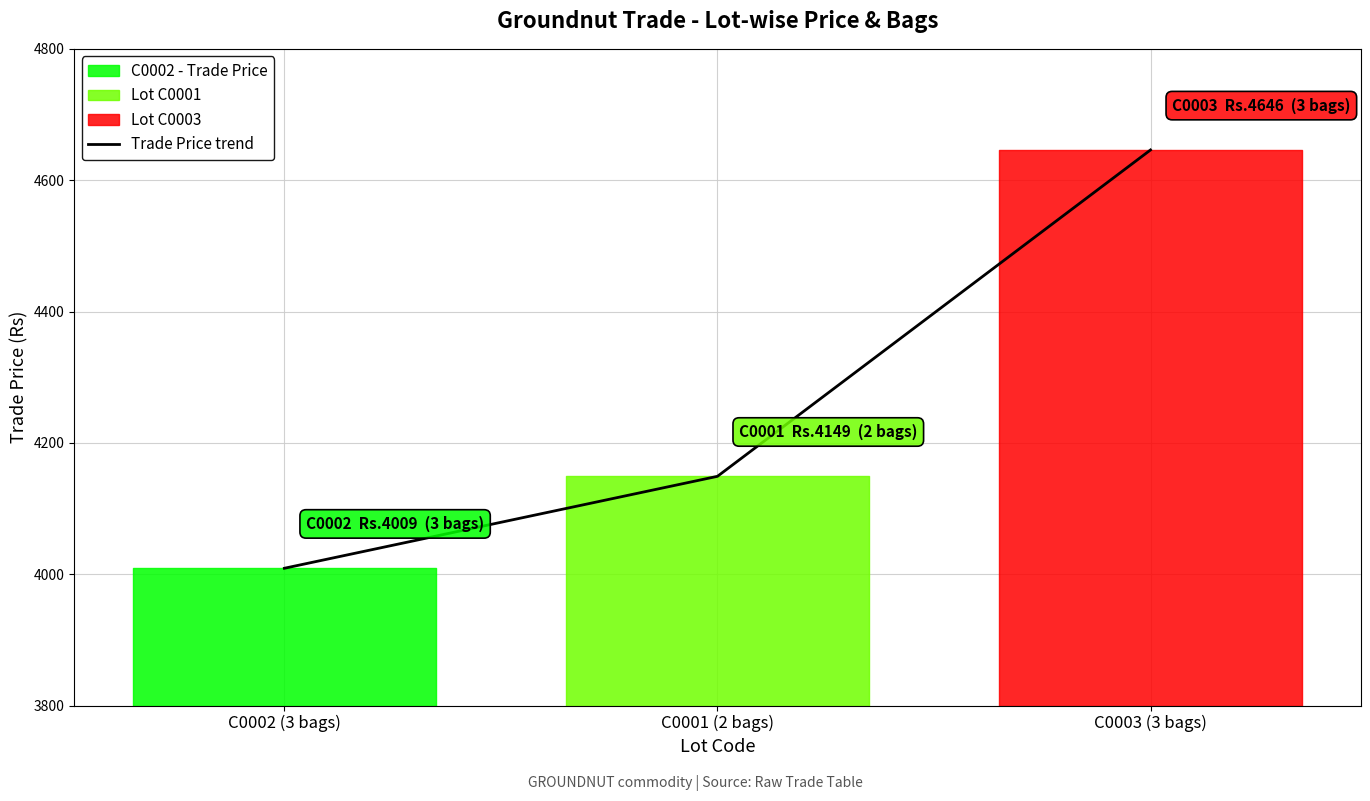

Rank the categories by value from highest to lowest.

C0003 (3 bags), C0001 (2 bags), C0002 (3 bags)